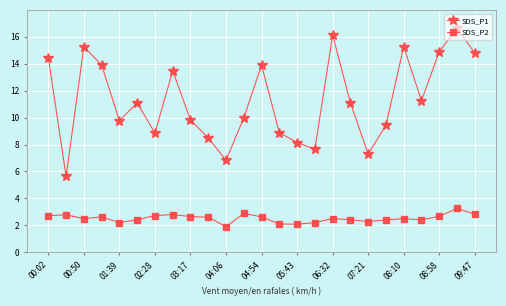

True or false: SDS_P2 and SDS_P1 intersect in this chart.

False